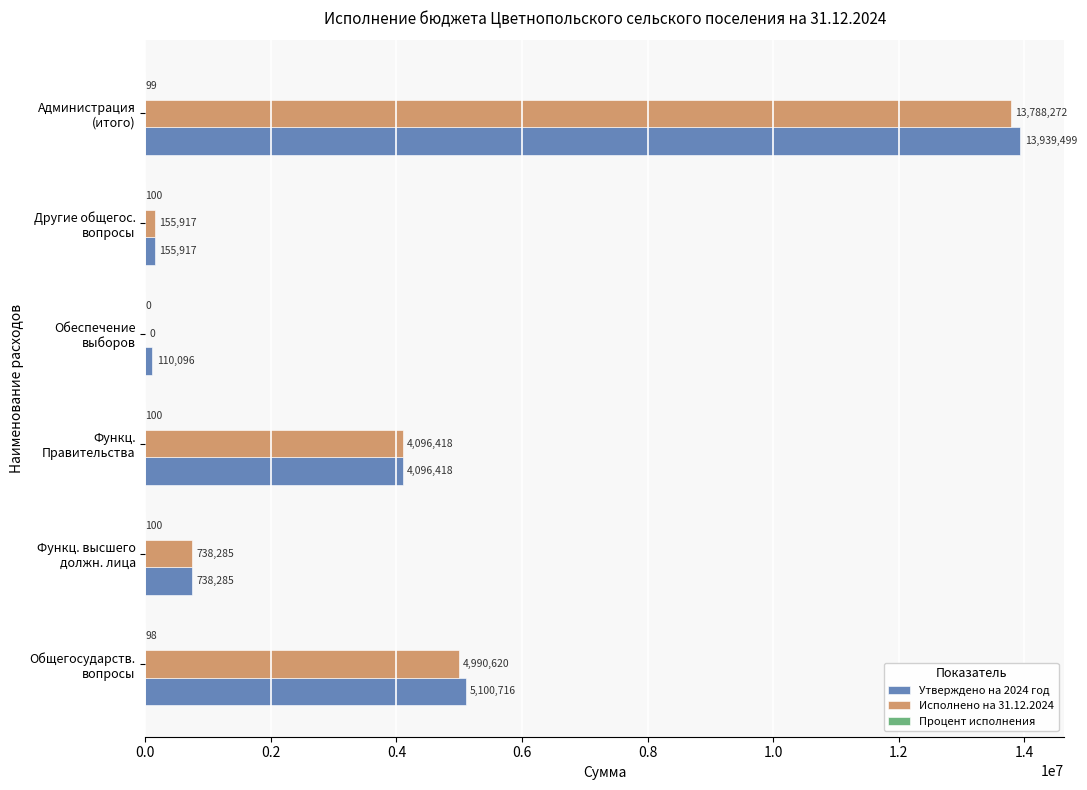

What is the maximum value for Утверждено на 2024 год?

13939499.1